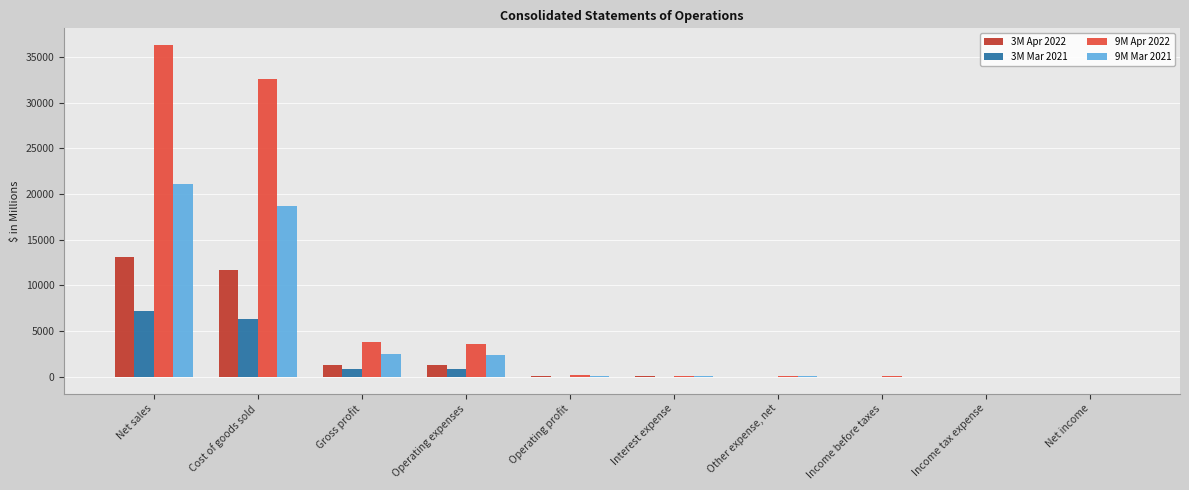

What is the sum of all 9M Apr 2022 values?

76735.5